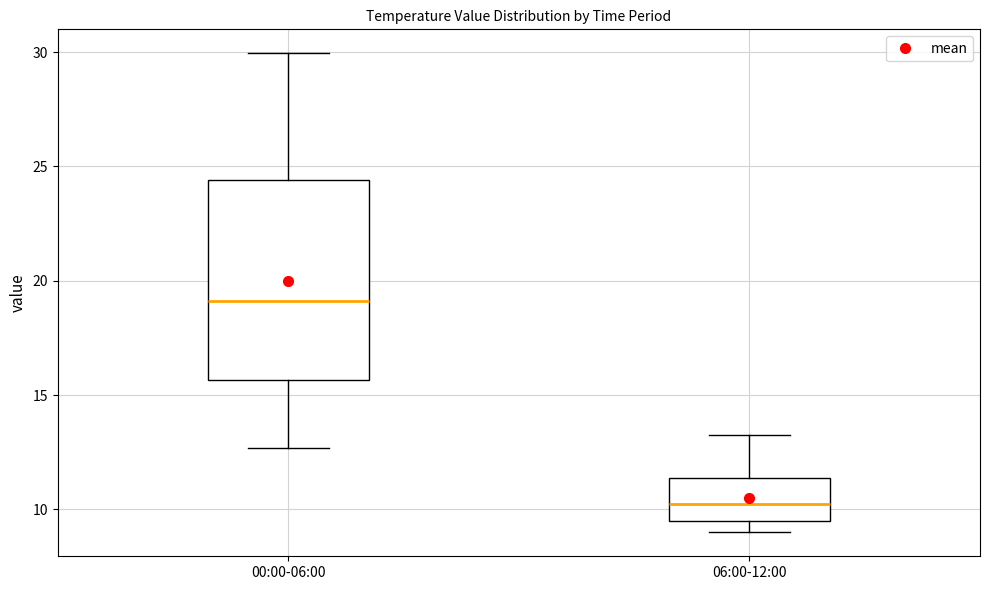

Reading left to right, transcribe this box plot: for each box, give where its median line is, the range the box spans, and where its two whiskers end, as read against the y-axis. The values are not printed on the chart, so give them approximately, as read against the axis.

00:00-06:00: median 19.0, box 15.5 to 24.5, whiskers 12.5 to 30.0
06:00-12:00: median 10.5, box 9.5 to 11.5, whiskers 9.0 to 13.5